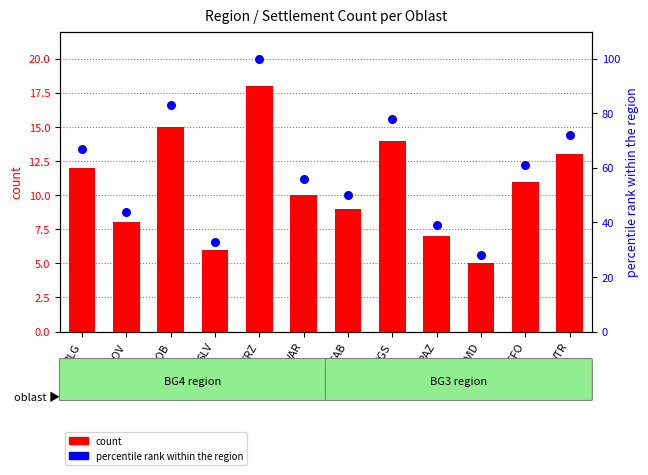

Which series has the largest total across all categories?

percentile rank within the region